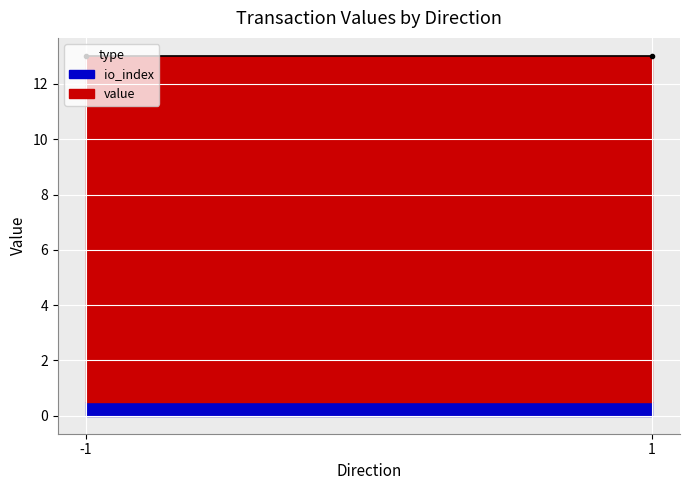

Rank the series by their maximum value, from highest to lowest.

value, io_index